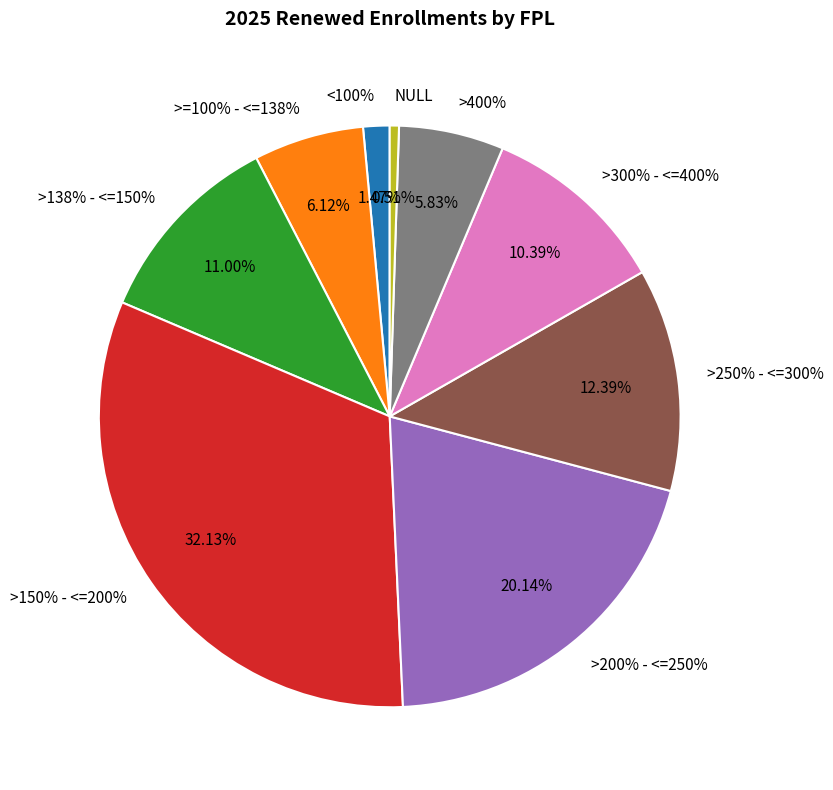

Count the number of slices in the pie.

9